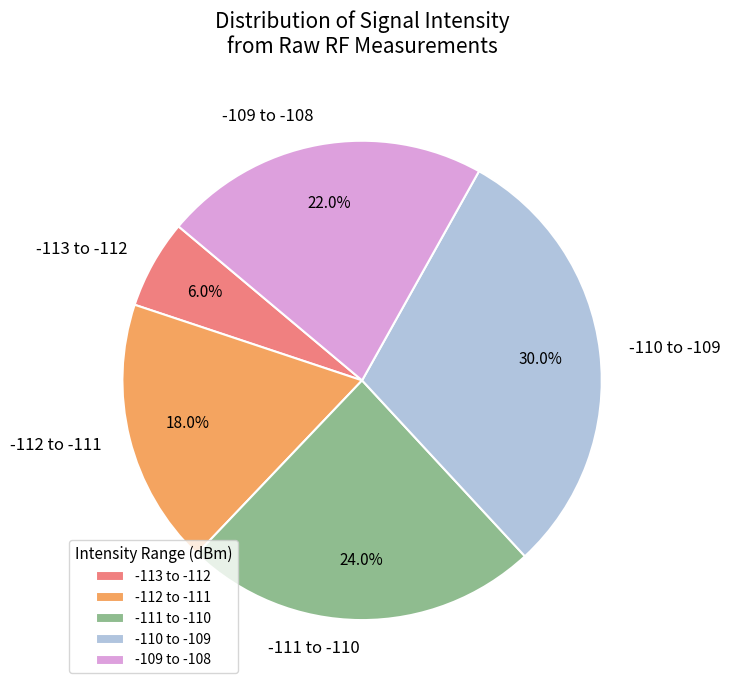

Which has a higher value, -111 to -110 or -110 to -109?

-110 to -109